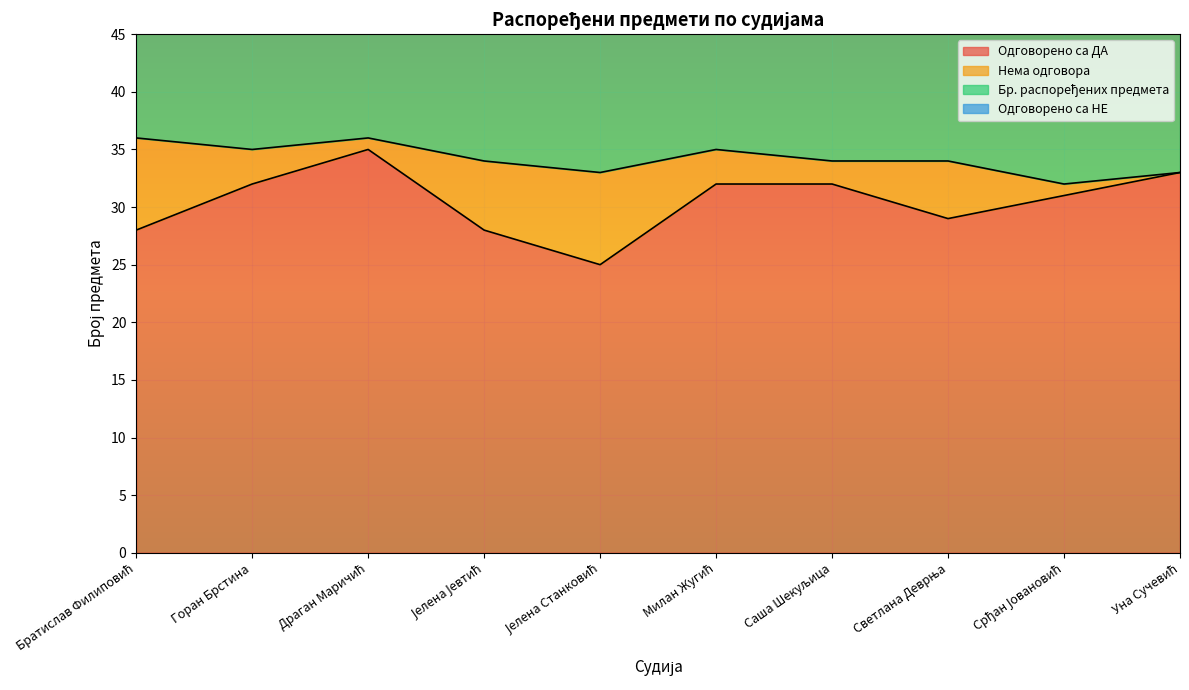

True or false: Одговорено са ДА has a value of 57 at Саша Шекуљица.

False